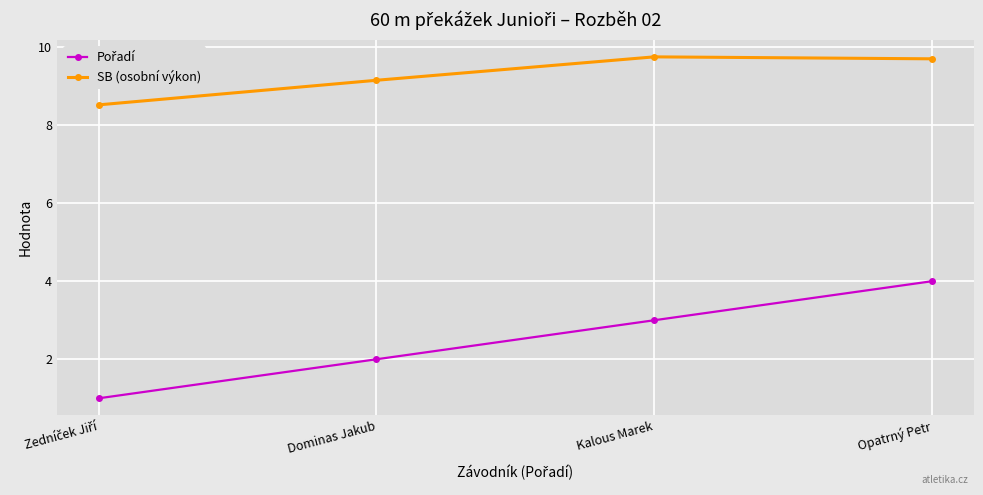

How many categories are shown in the chart?

4